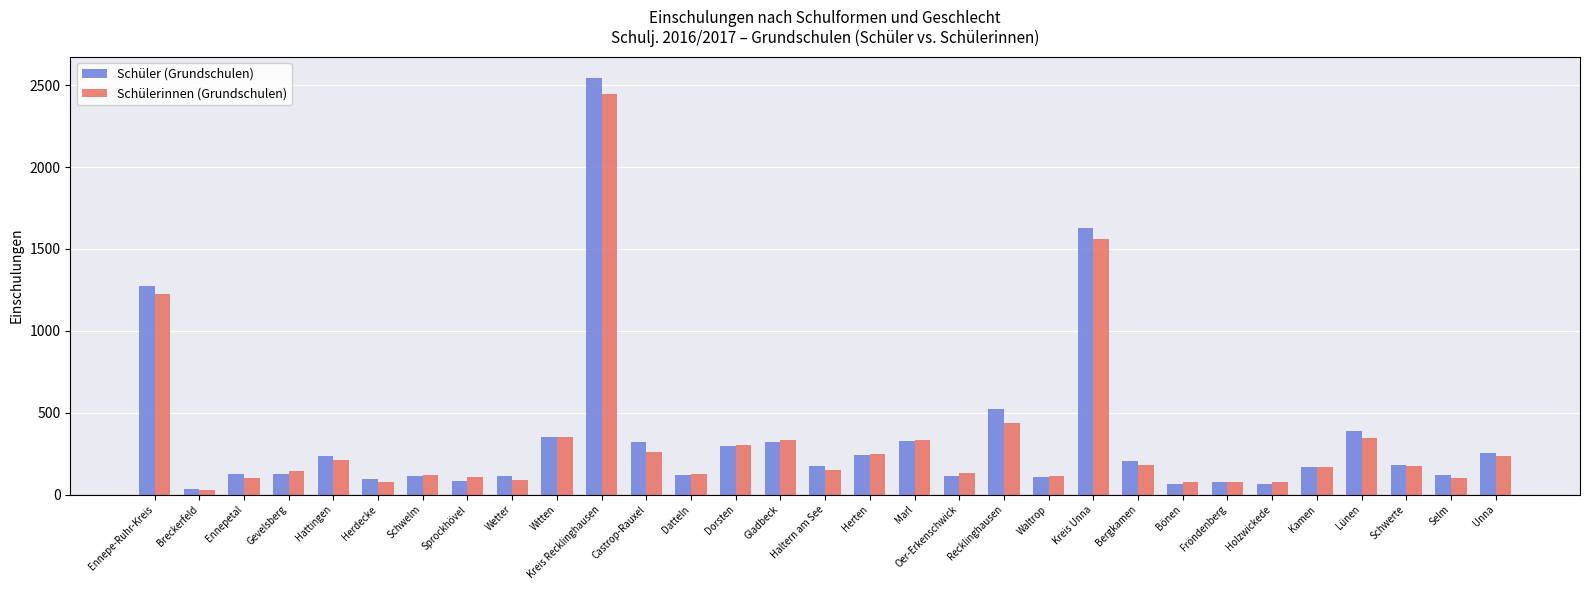

What is the label of the 21st bar from the left?

Waltrop